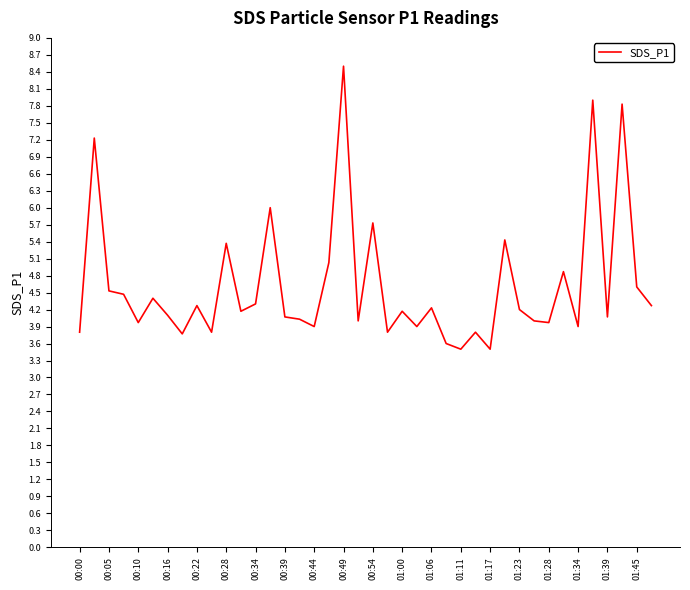

What is the minimum value shown in the chart?

3.5